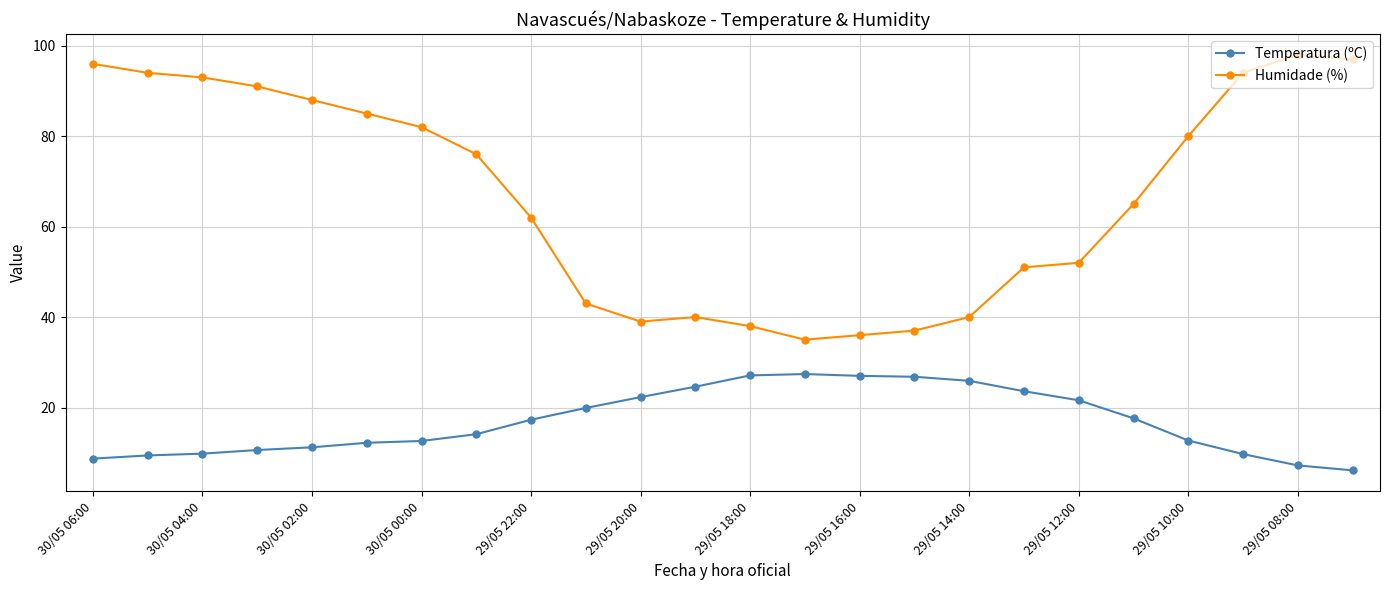

What is the value of the Humidade (%) point at the 5th from the left?

88.0